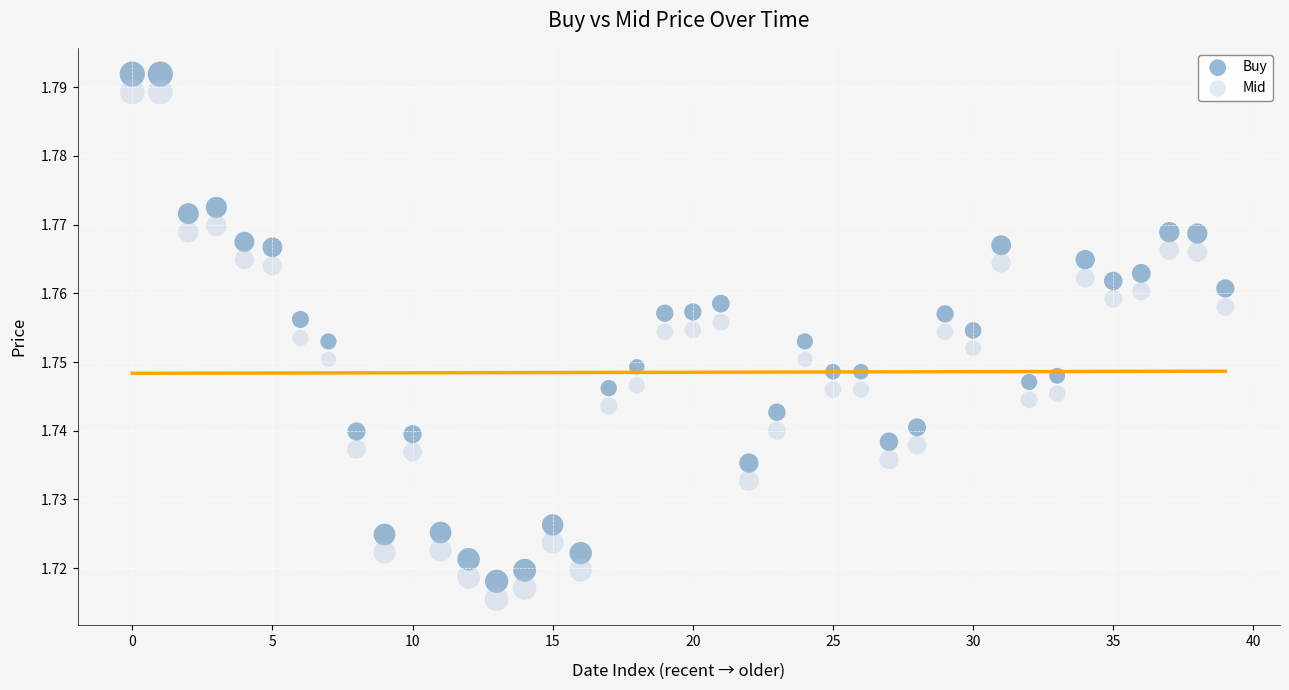

Which series contains the lowest Y value?

Mid